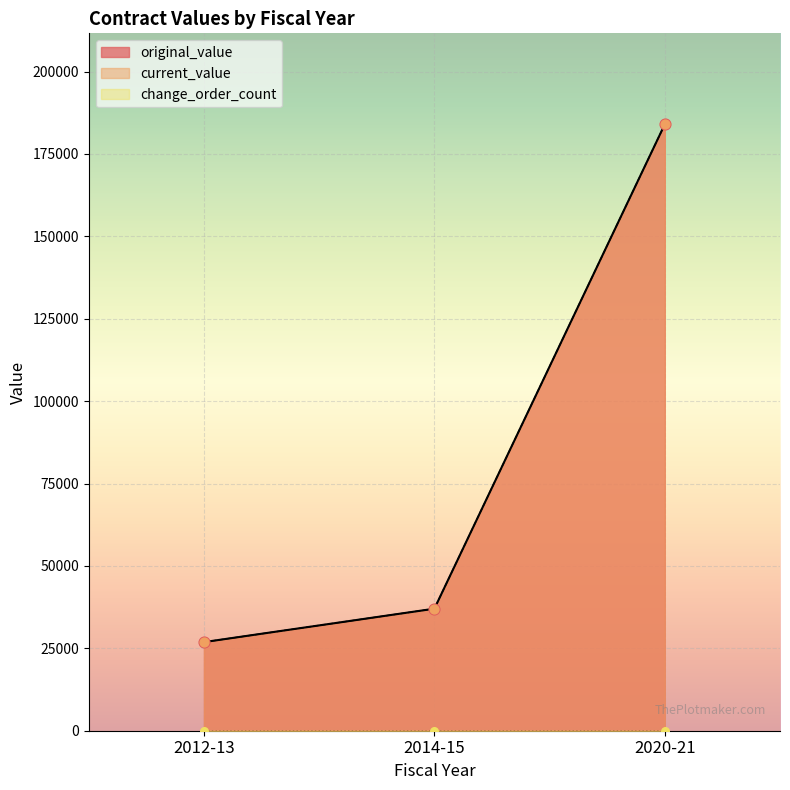

Which series contains the lowest Y value?

change_order_count